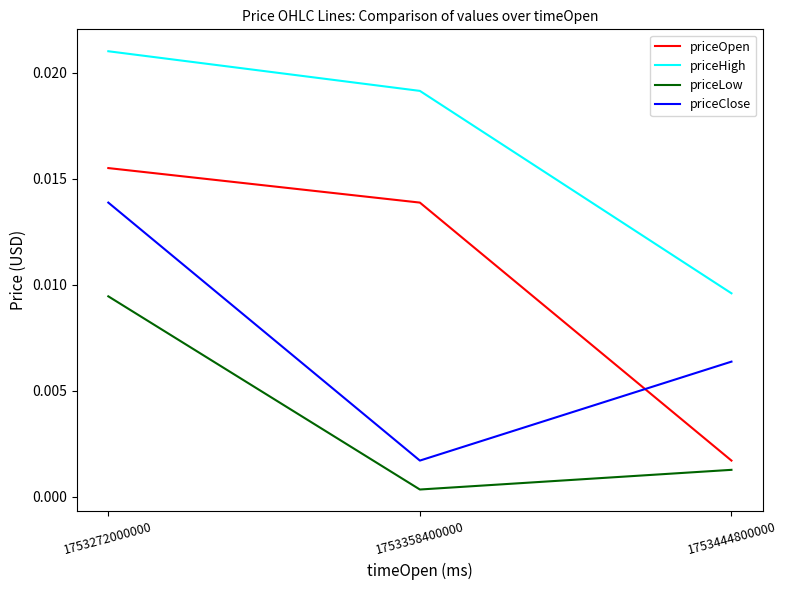

At which label does priceLow reach its peak?

1753272000000